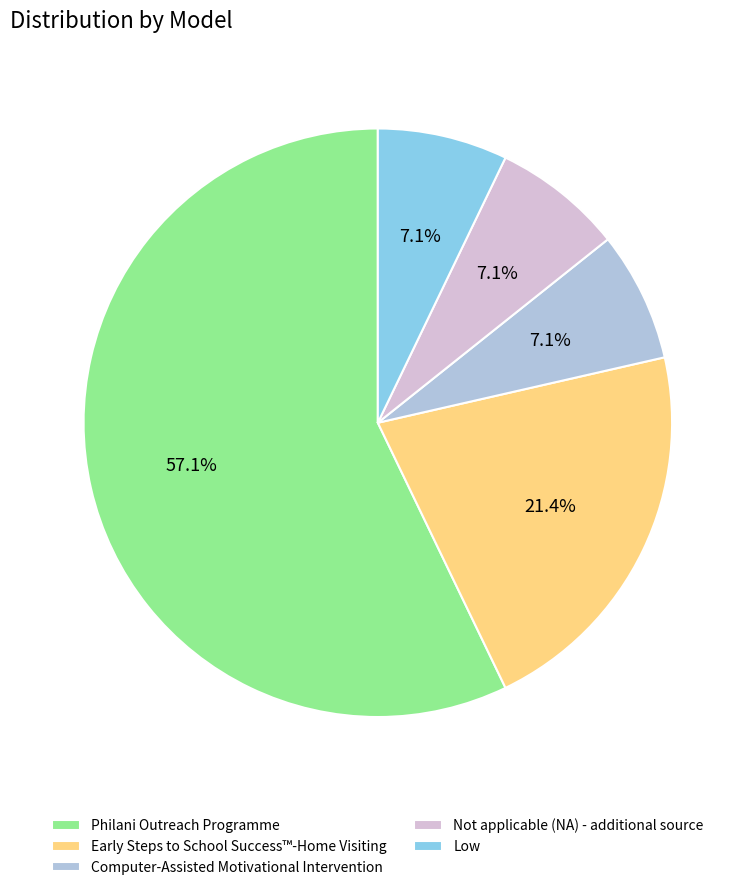

What is the ratio of the value at Early Steps to School Success™-Home Visiting to the value at Low?

3.0